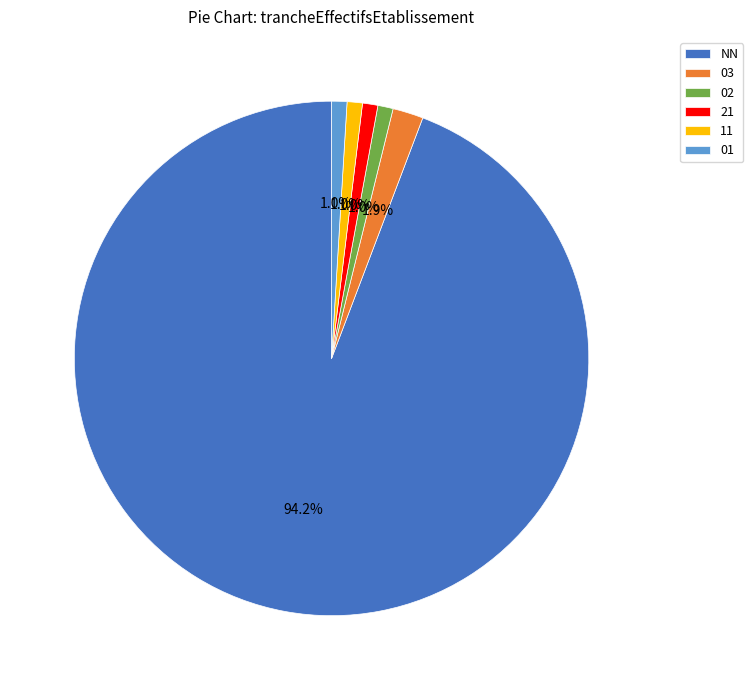

Count the number of slices in the pie.

6